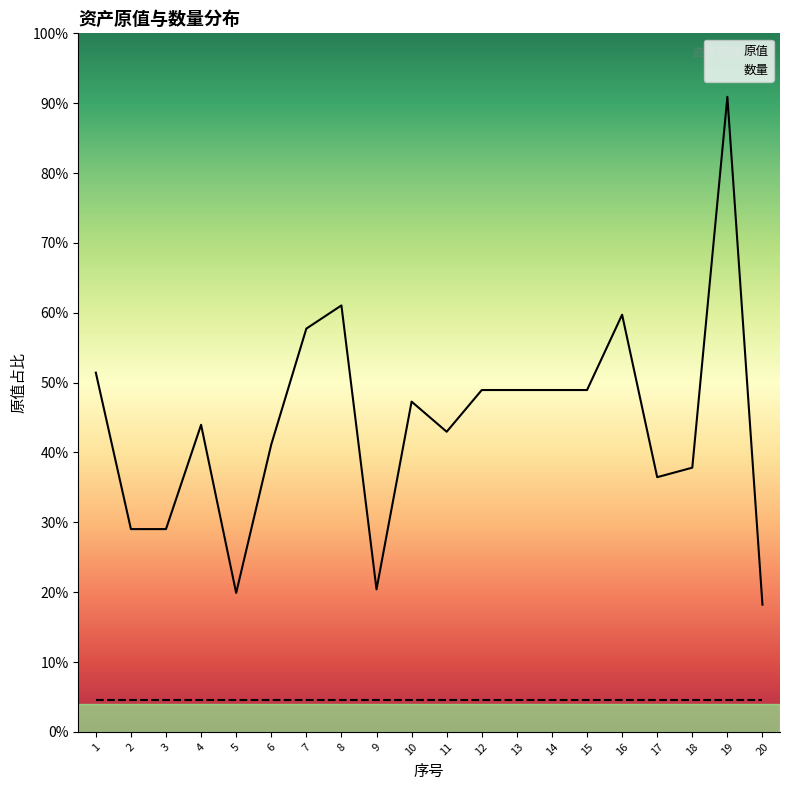

Which label corresponds to the smallest value in the chart?

20